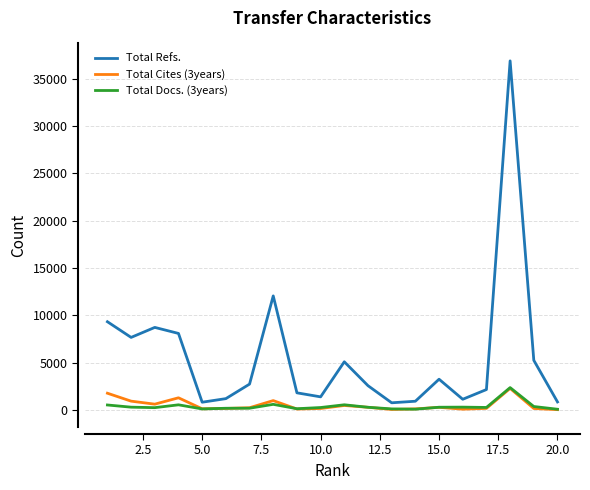

What is the maximum value shown in the chart?

36893